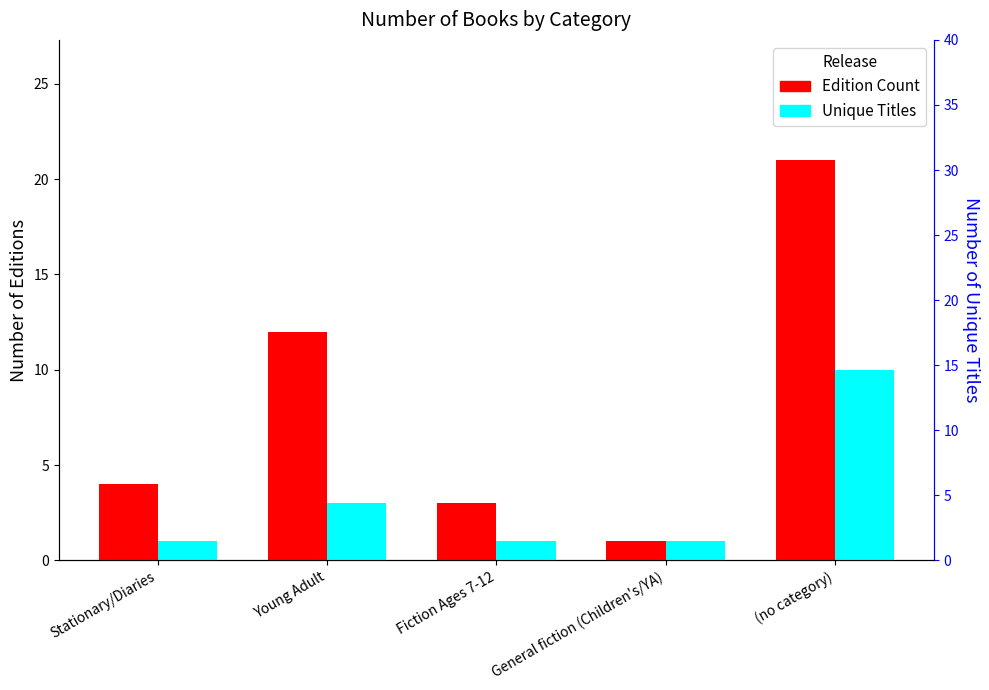

How many bars are there in each group?

2